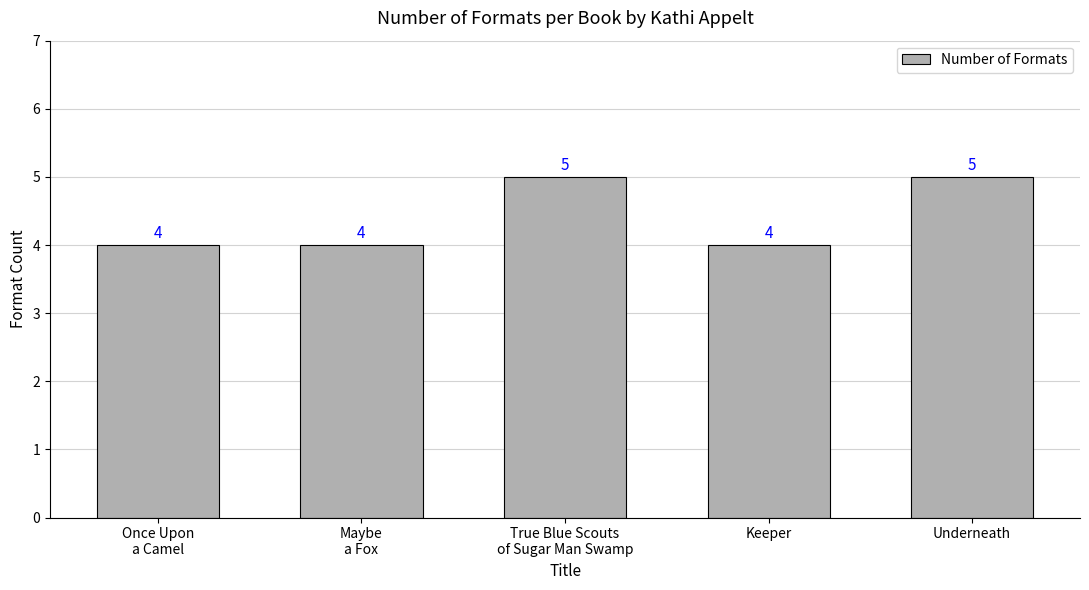

Reading left to right, list all the values displayed in this chart.

Once Upon
a Camel=4	Maybe
a Fox=4	True Blue Scouts
of Sugar Man Swamp=5	Keeper=4	Underneath=5